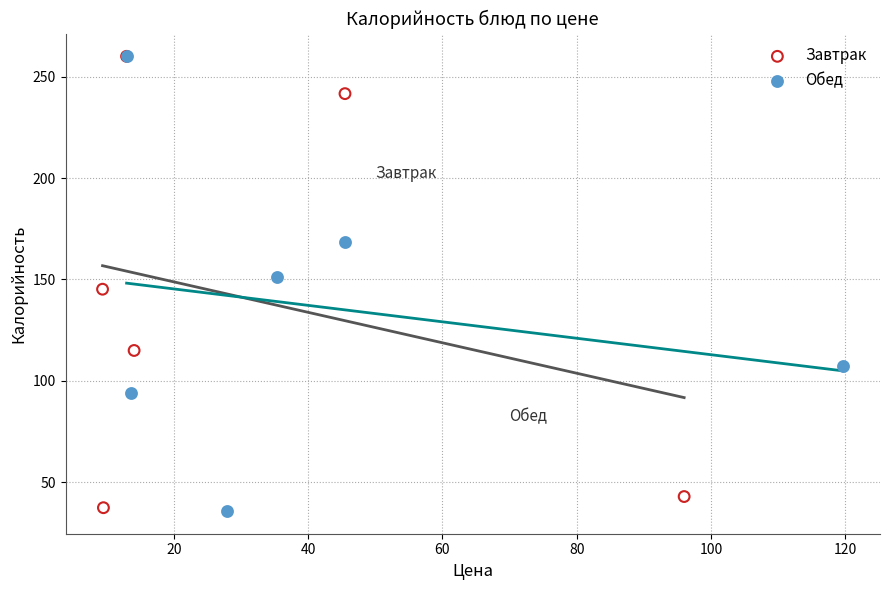

What are all the series names shown in the legend?

Завтрак, Обед